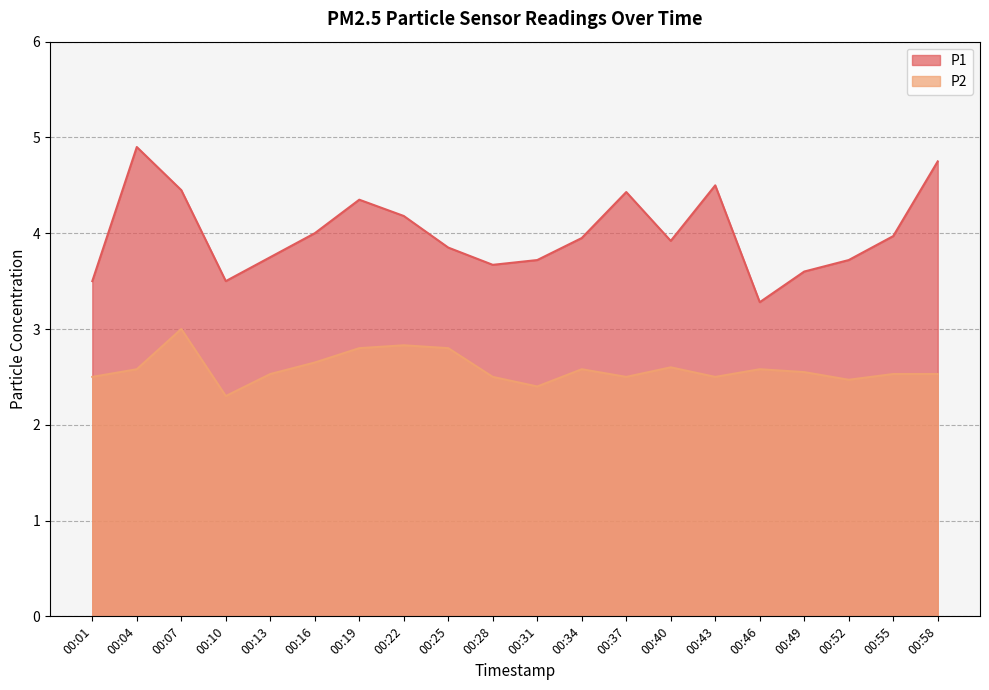

Rank the categories by P1 value from highest to lowest.

00:04, 00:58, 00:43, 00:07, 00:37, 00:19, 00:22, 00:16, 00:55, 00:34, 00:40, 00:25, 00:13, 00:31, 00:52, 00:28, 00:49, 00:01, 00:10, 00:46